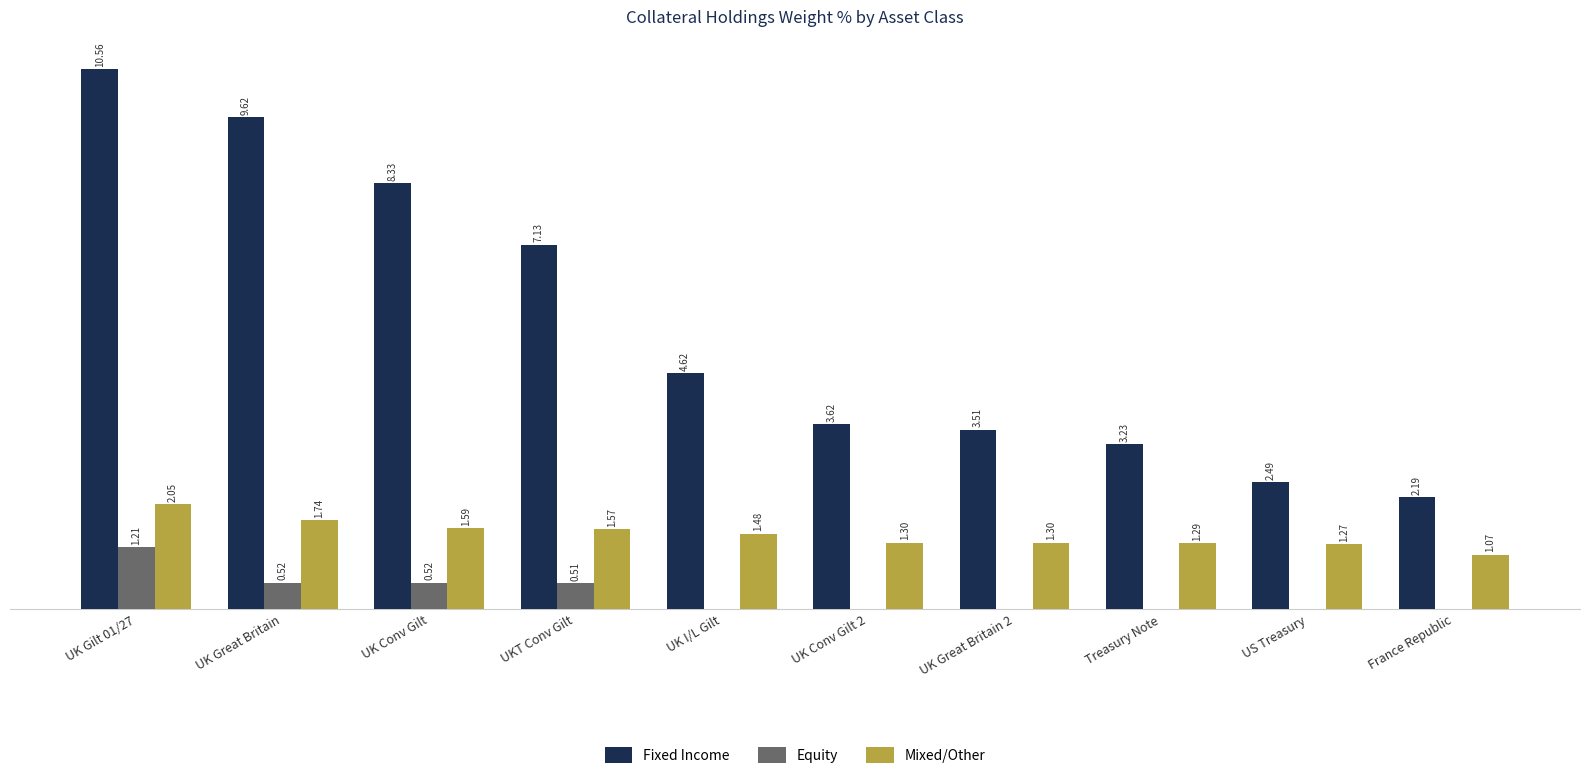

At which category is the sum across all series the highest?

UK Gilt 01/27